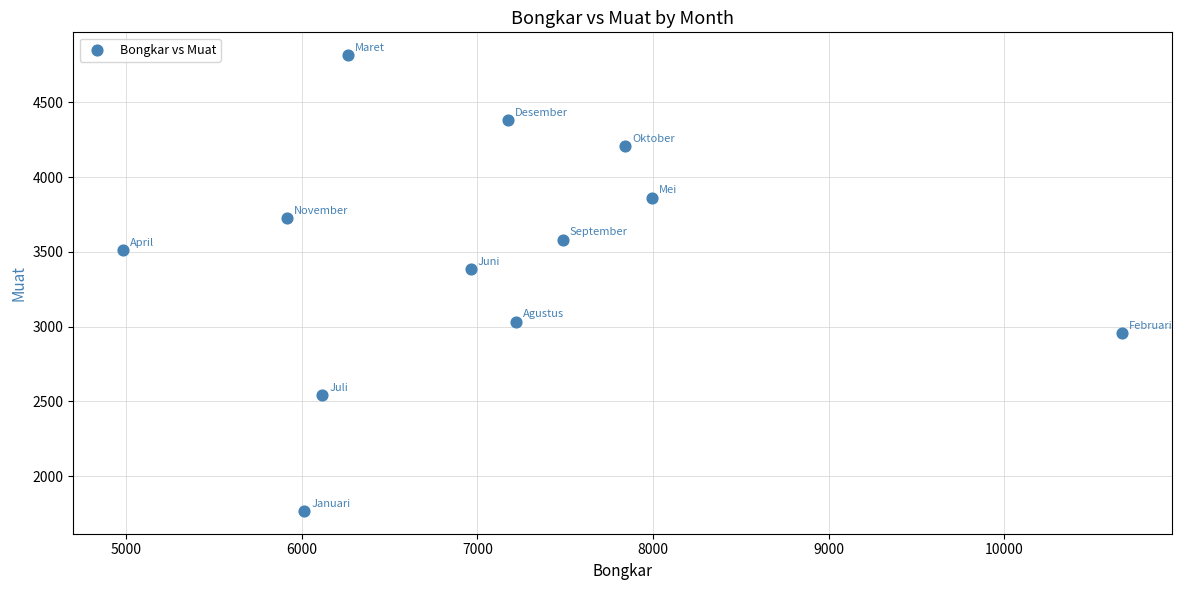

What Y value in the scatter plot is closest to 3292?

3384